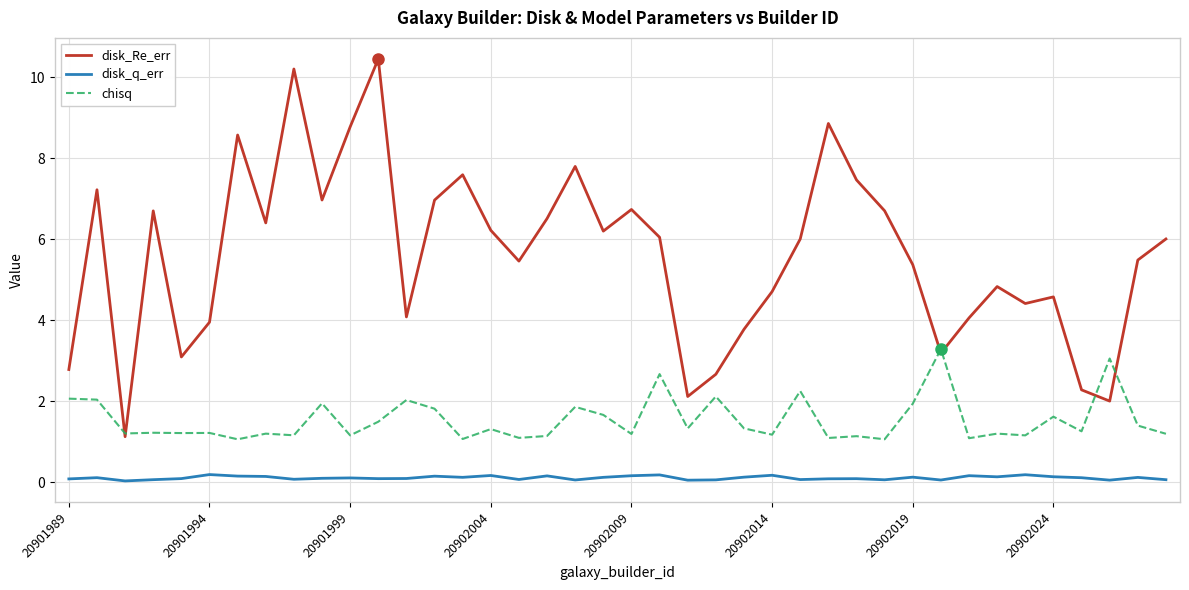

List the series in order of their overall mean, lowest first.

disk_q_err, chisq, disk_Re_err